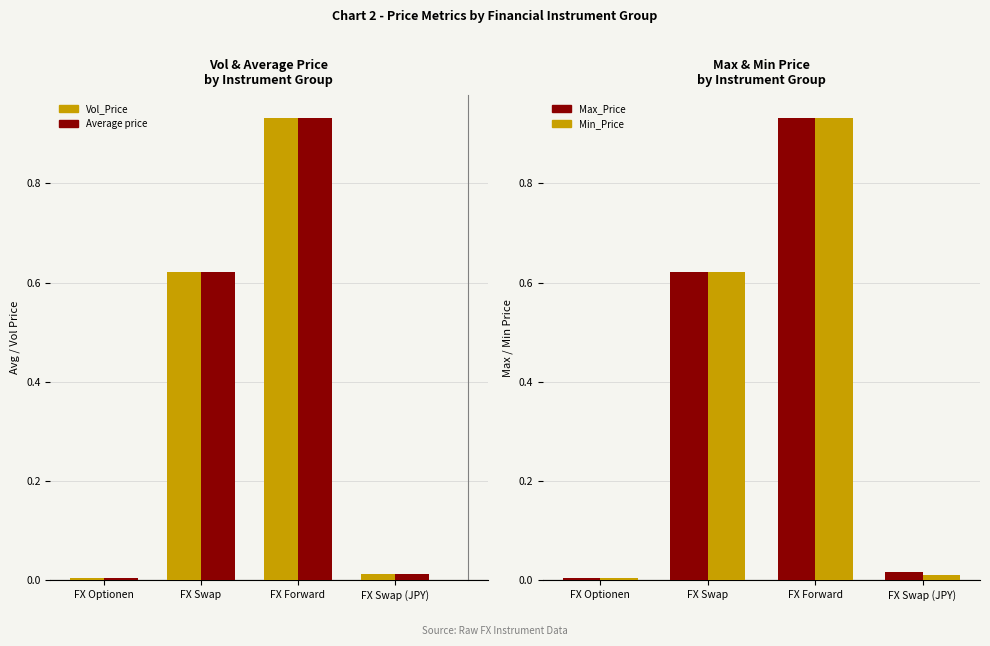

Count the number of categories in the chart.

4